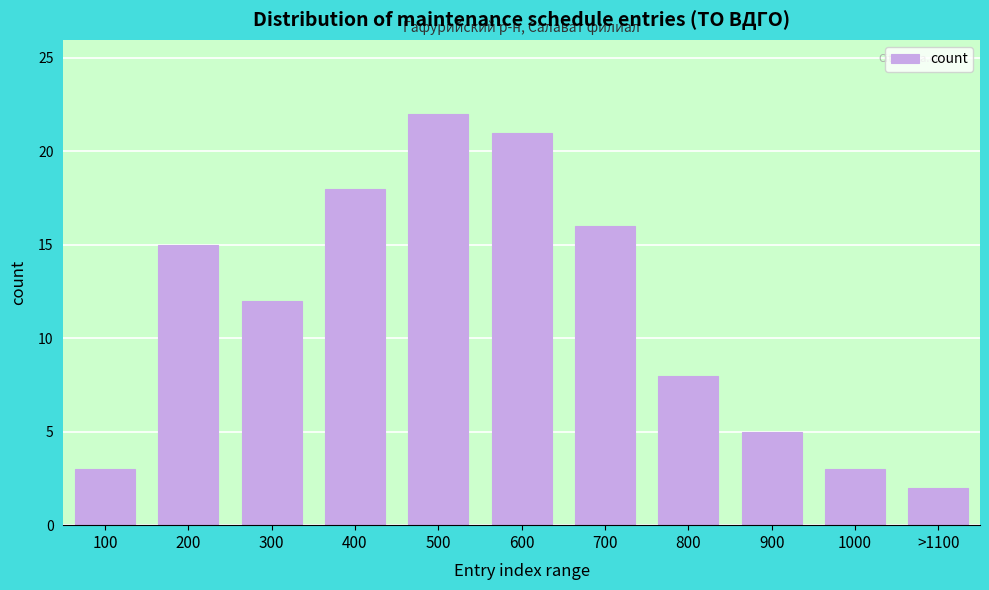

Reading right to left, transcribe all the data shown in this chart.

>1100=2	1000=3	900=5	800=8	700=16	600=21	500=22	400=18	300=12	200=15	100=3